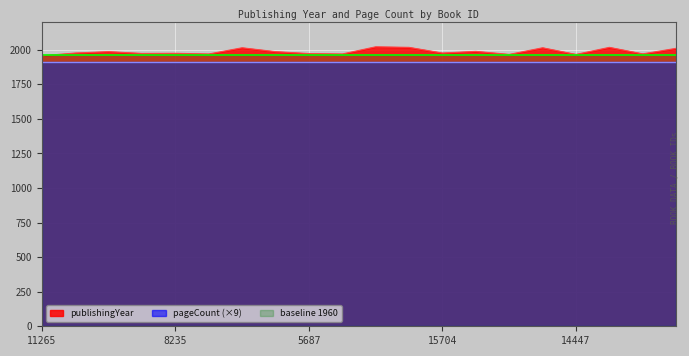

Reading left to right, list all the values displayed in this chart.

1956	1976	1986	1973	1974	1969	2014	1986	1972	1969	2021	2017	1976	1988	1966	2014	1966	2017	1970	2010